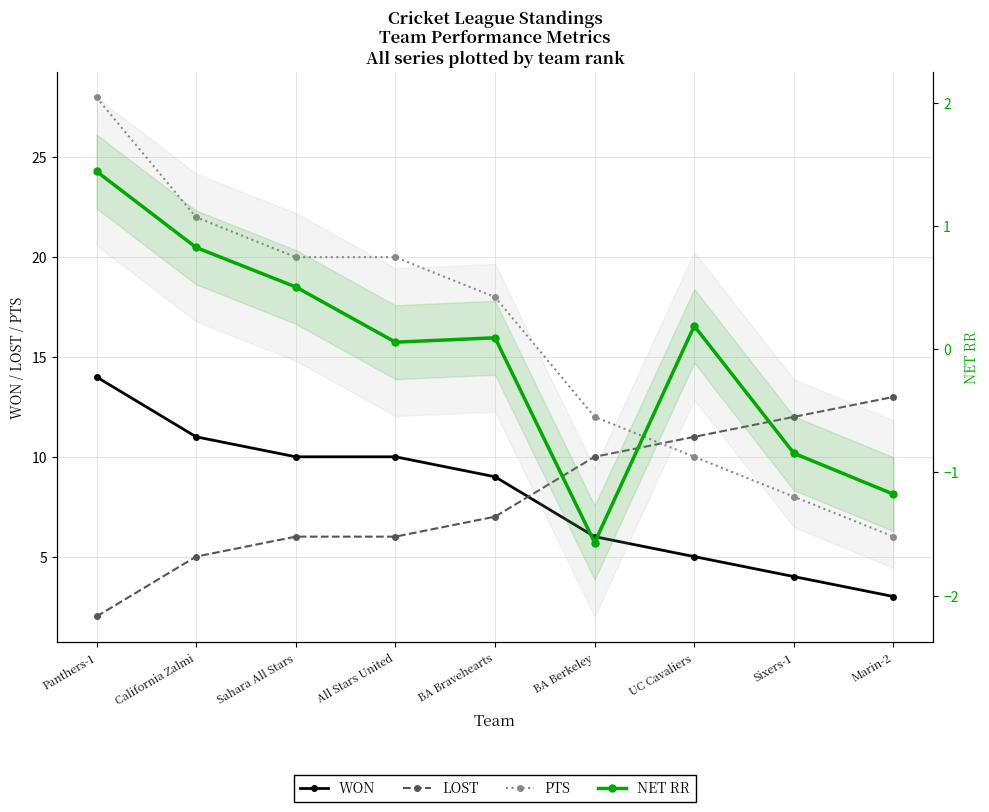

At which category is the sum across all series the highest?

Panthers-1